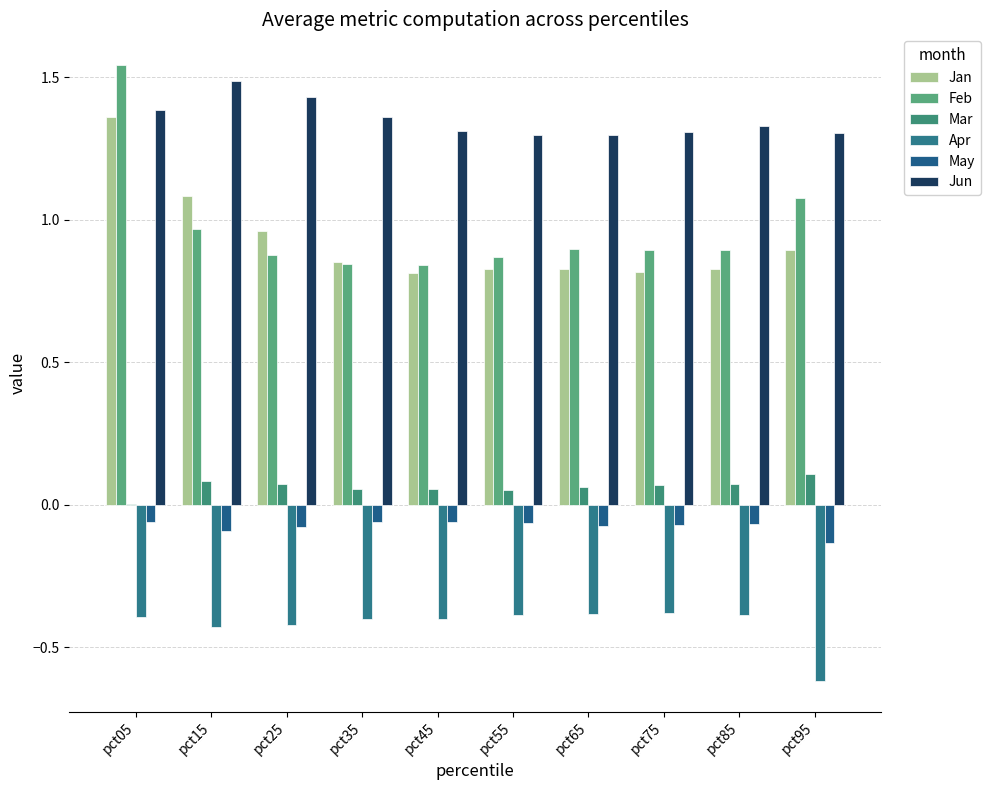

Rank the series at pct85 from highest to lowest value.

Jun, Feb, Jan, Mar, May, Apr